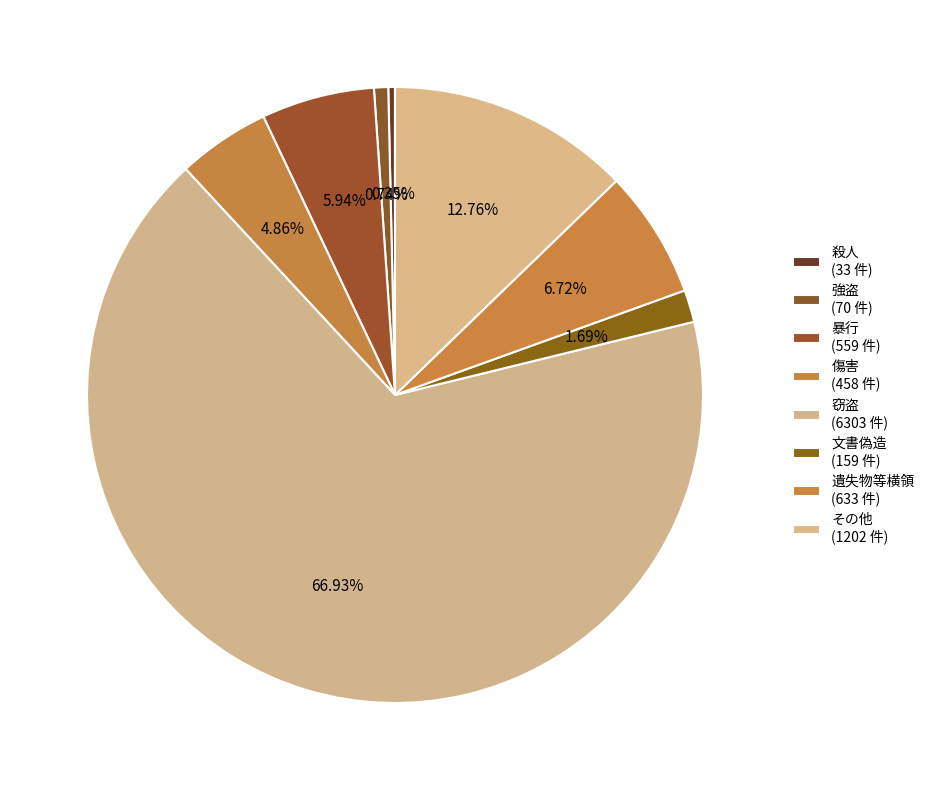

Rank the categories by value from highest to lowest.

窃盗, その他, 遺失物等横領, 暴行, 傷害, 文書偽造, 強盗, 殺人